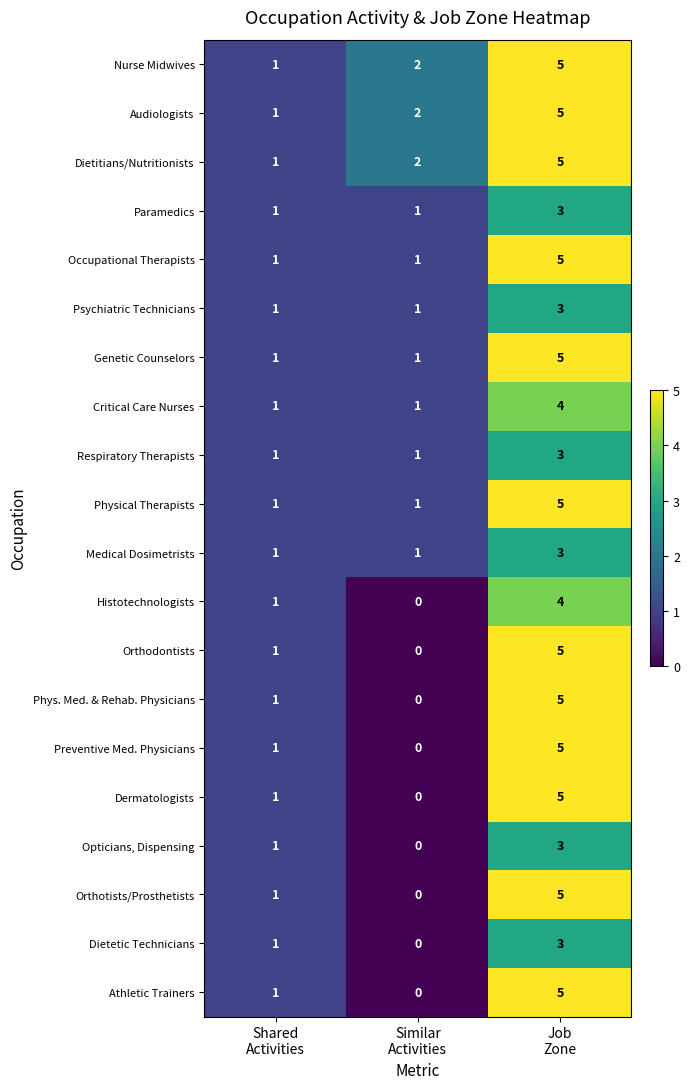

Count the Audiologists values in the range 1 to 5.

3